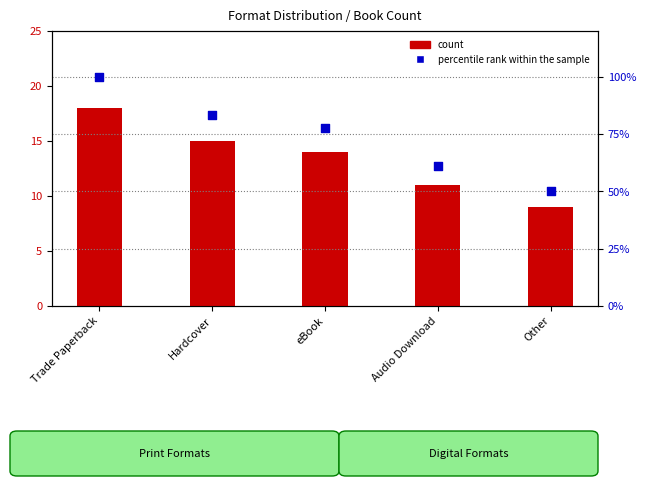

Which series has the largest total across all categories?

percentile rank within the sample